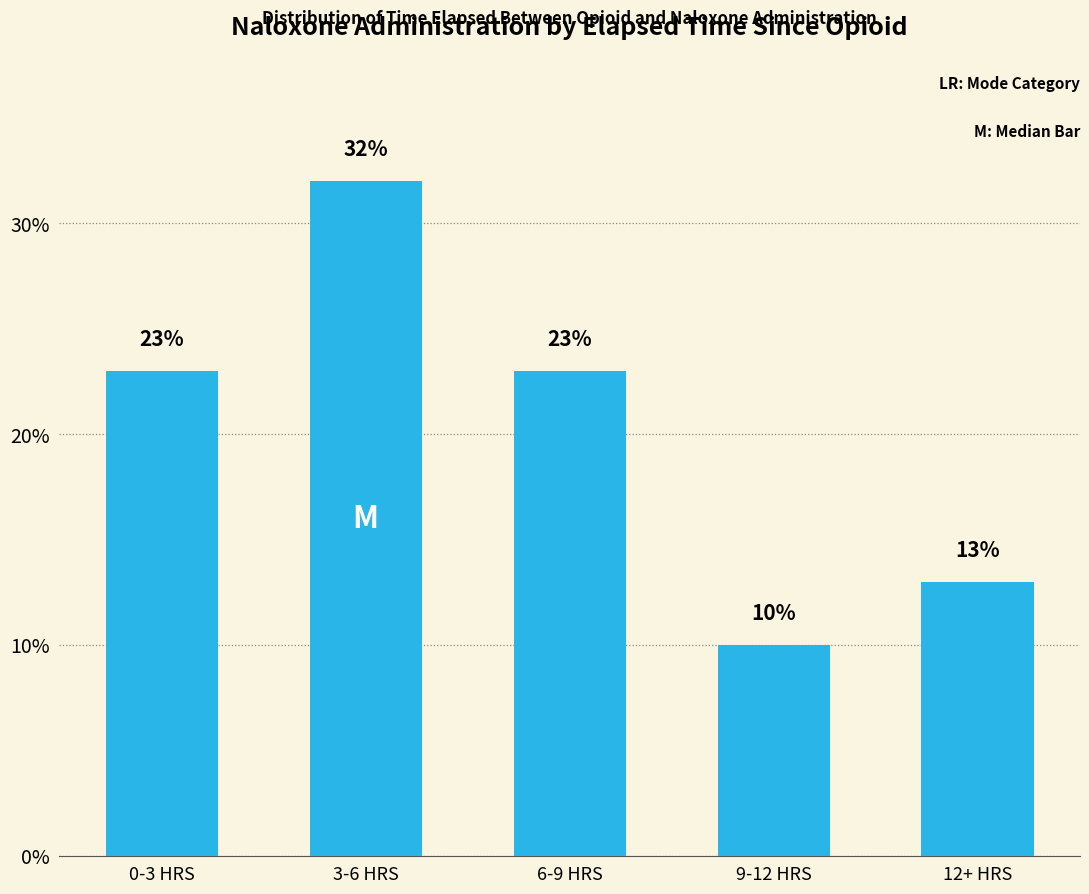

What is the sum of the values at 9-12 HRS and 12+ HRS?

23